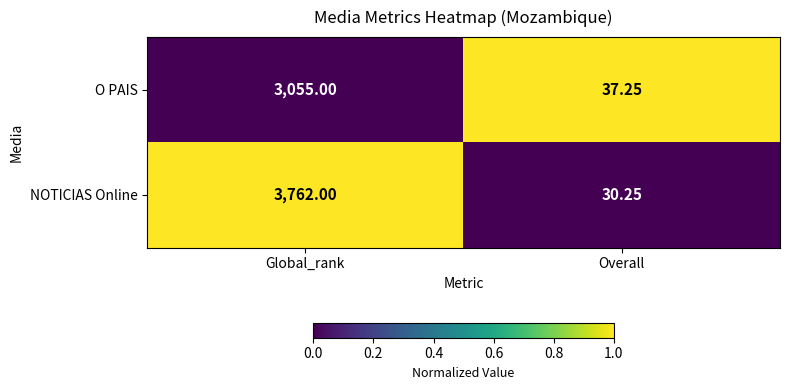

Which series has the largest total across all categories?

NOTICIAS Online